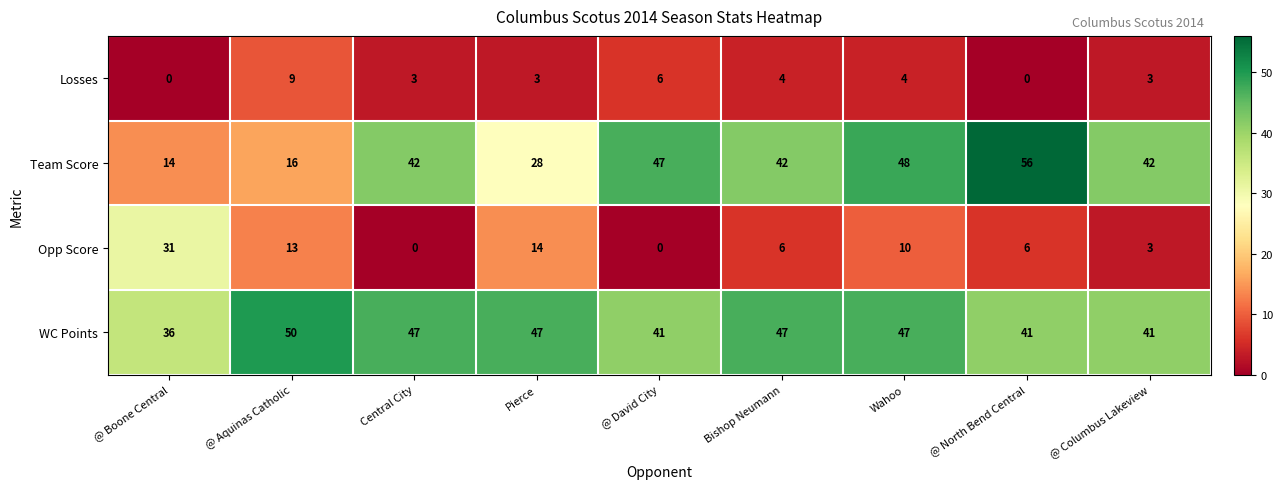

At which label does WC Points first exceed 47?

@ Aquinas Catholic